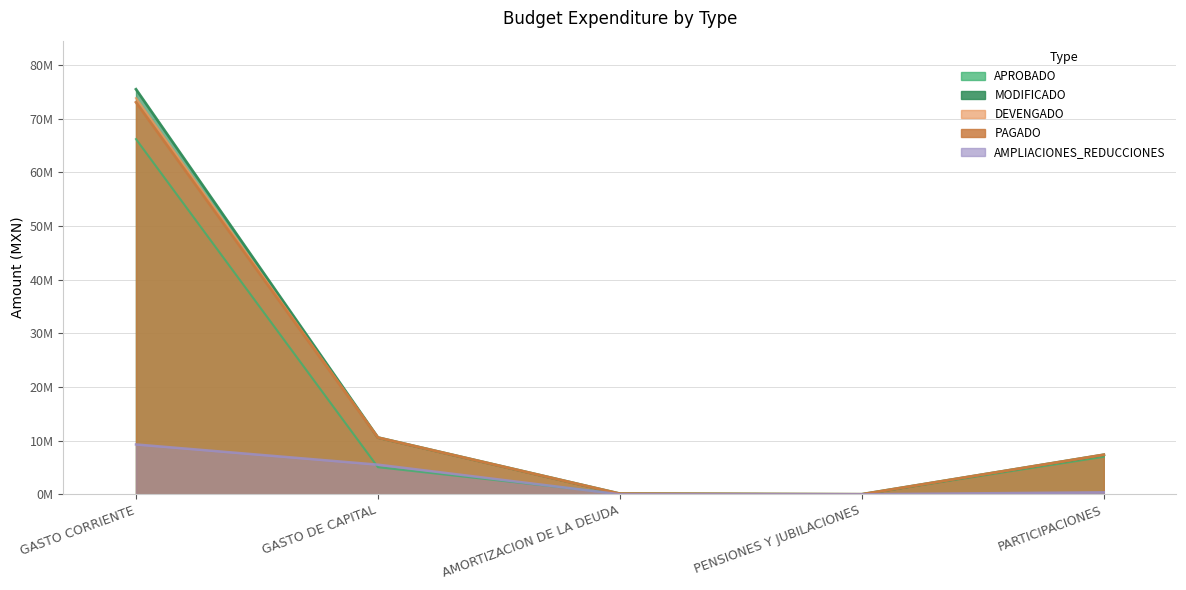

The value of DEVENGADO at PENSIONES Y JUBILACIONES is 0.0. True or false?

True